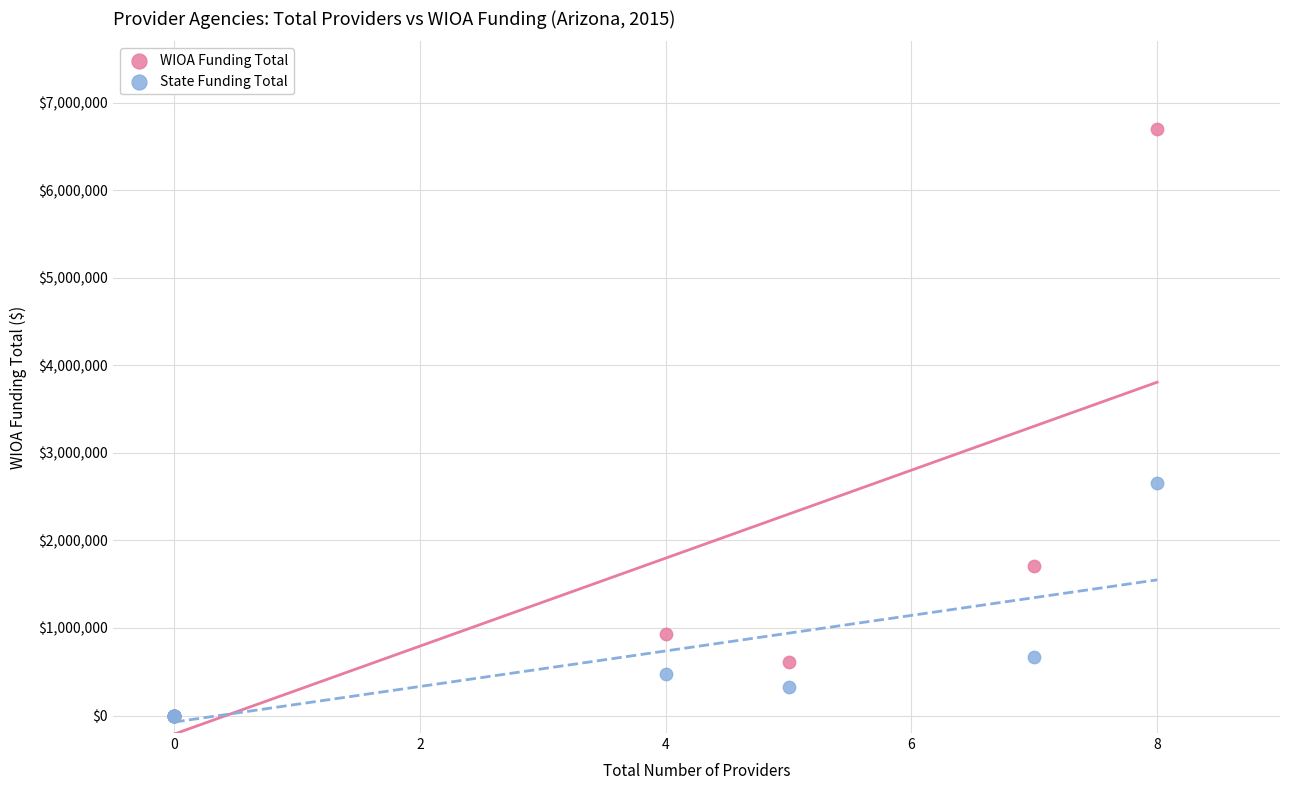

In the WIOA Funding Total series, what Y value is closest to 3348300?

1707848